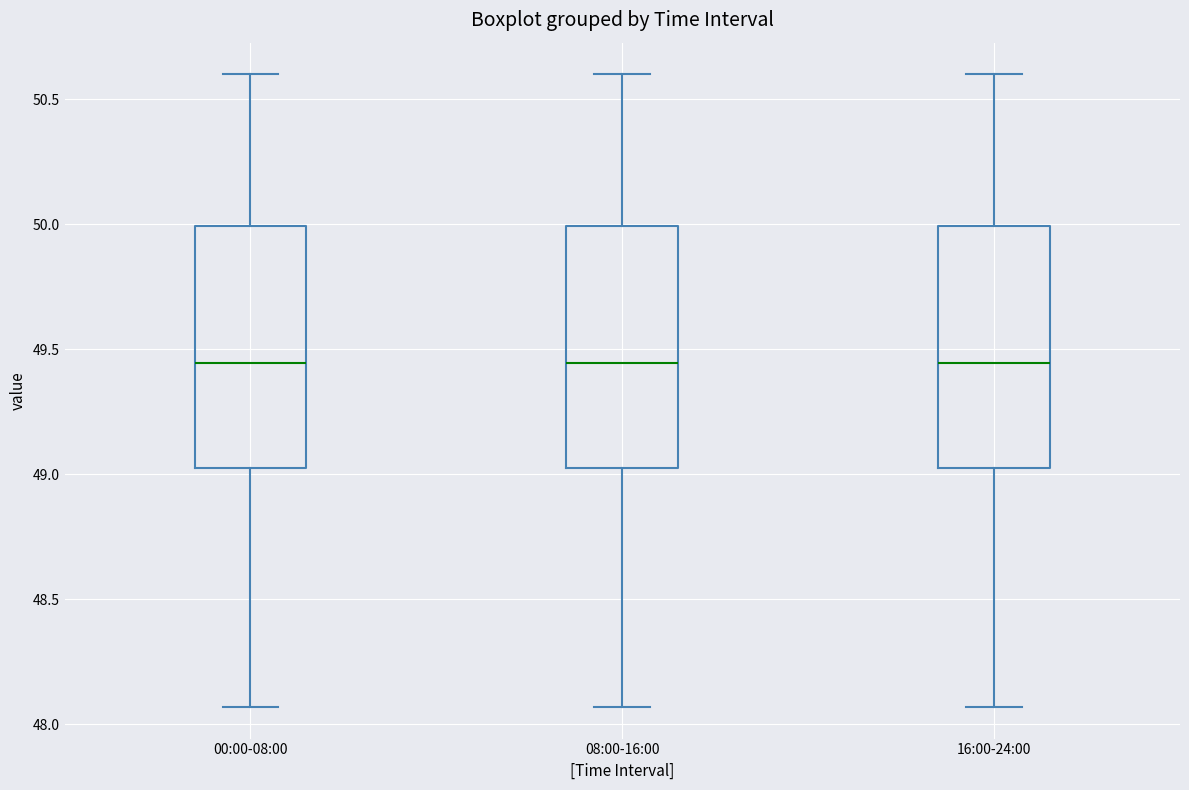

Reading left to right, read every box against the y-axis: the position of its median line, the range the box covers, and the ends of its whiskers. The values are not printed on the chart, so give them approximately, as read against the axis.

00:00-08:00: median 49.45, box 49.05 to 50.00, whiskers 48.05 to 50.60
08:00-16:00: median 49.45, box 49.05 to 50.00, whiskers 48.05 to 50.60
16:00-24:00: median 49.45, box 49.05 to 50.00, whiskers 48.05 to 50.60